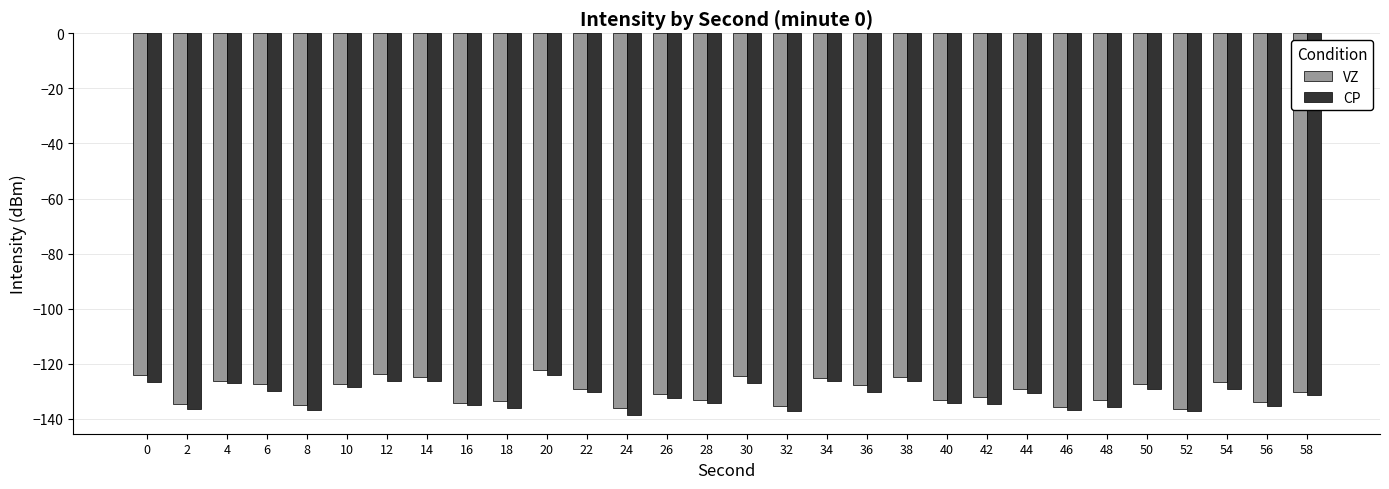

Are the bars horizontal?

No